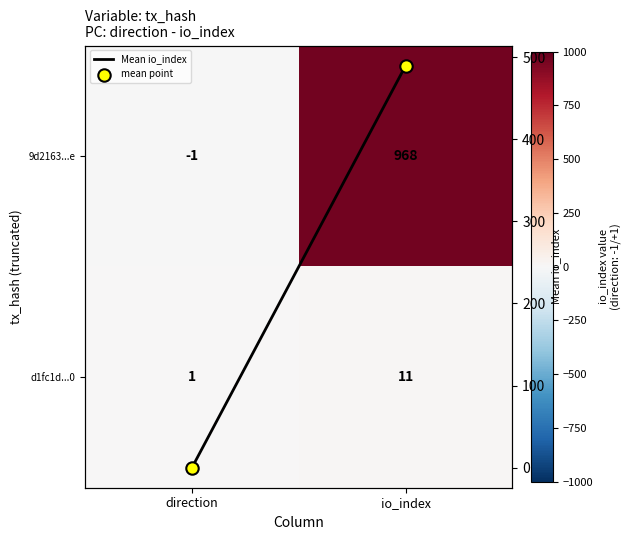

What is the greatest value displayed?

968.0